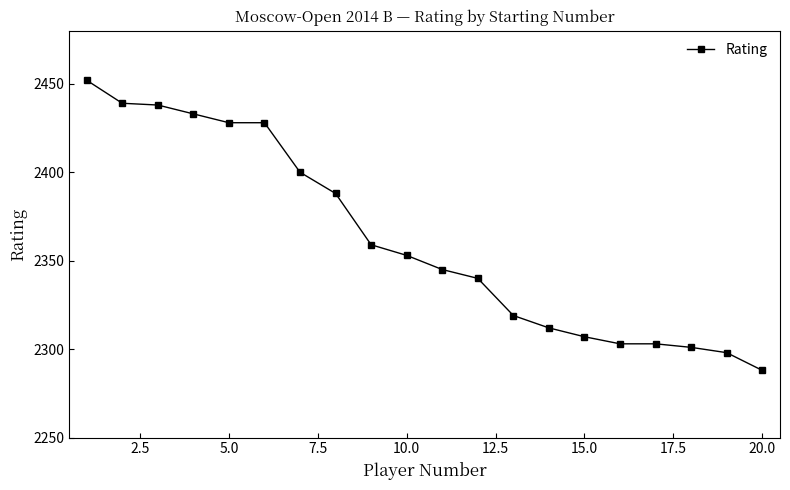

What is the greatest value displayed?

2452